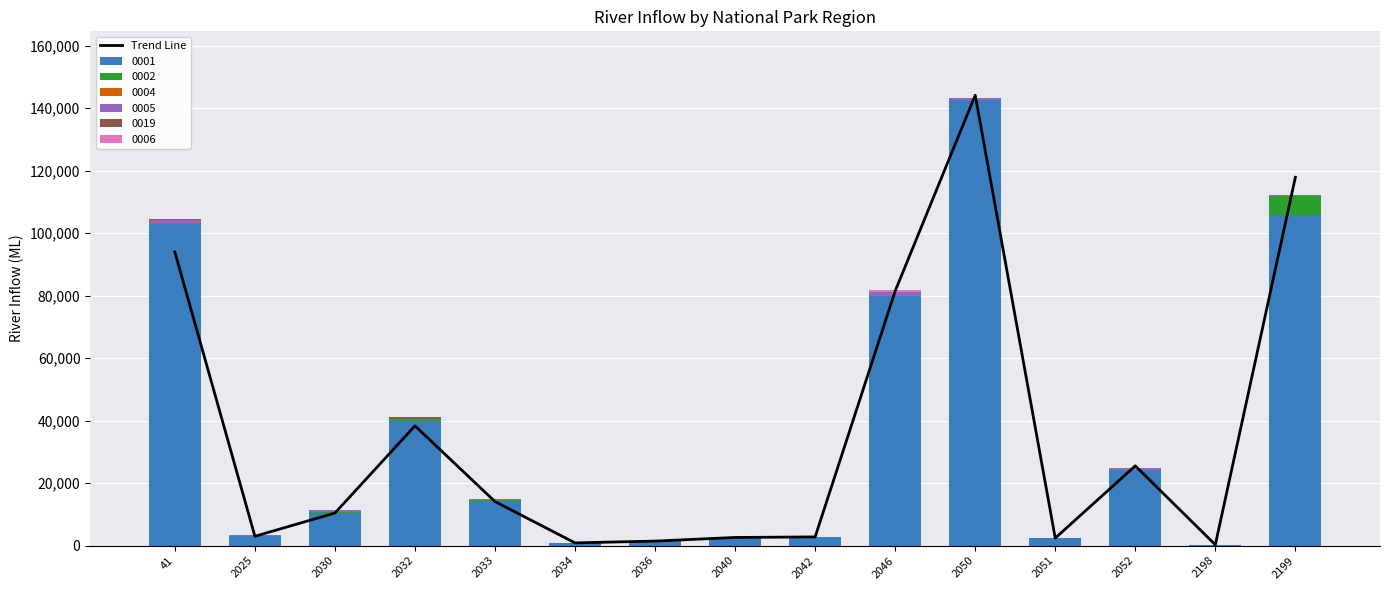

Where is the data nearest to the value 72204?

2046